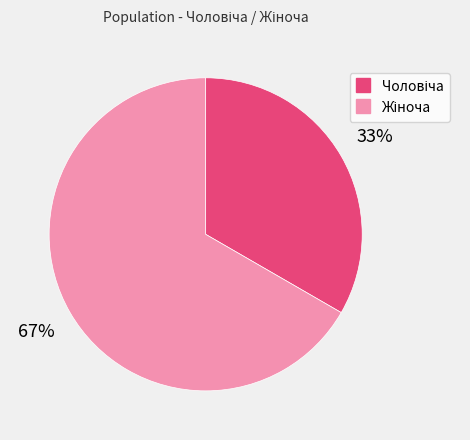

Is there a majority slice in this chart?

Yes